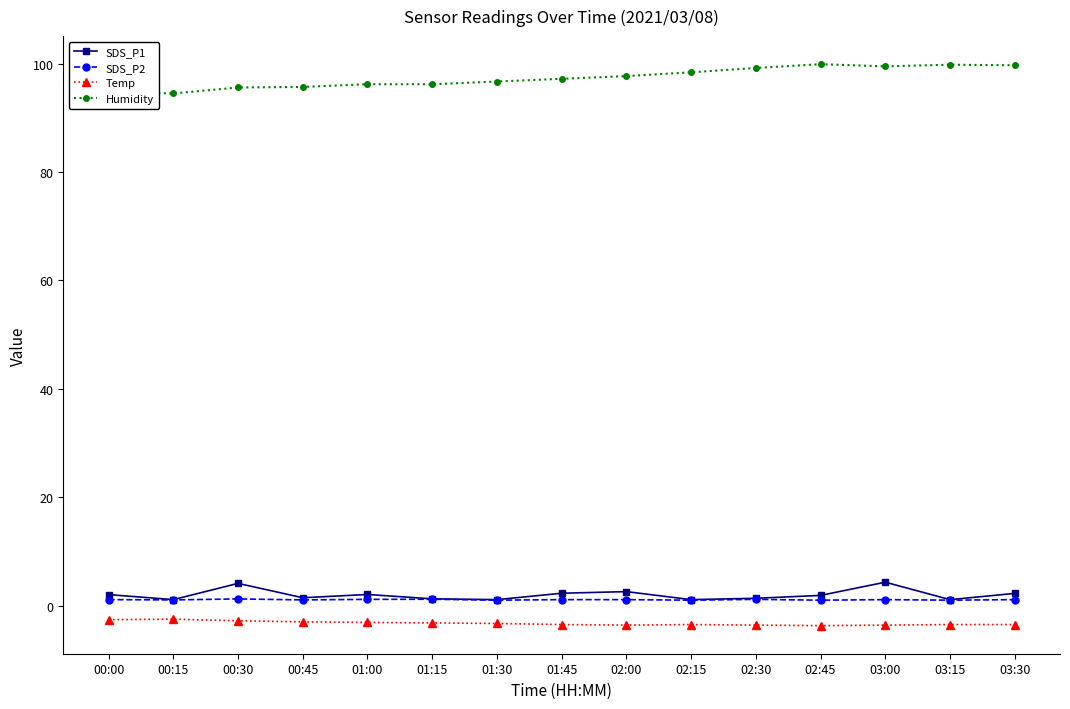

What is the value of the Humidity point at the 2nd from the left?

94.5